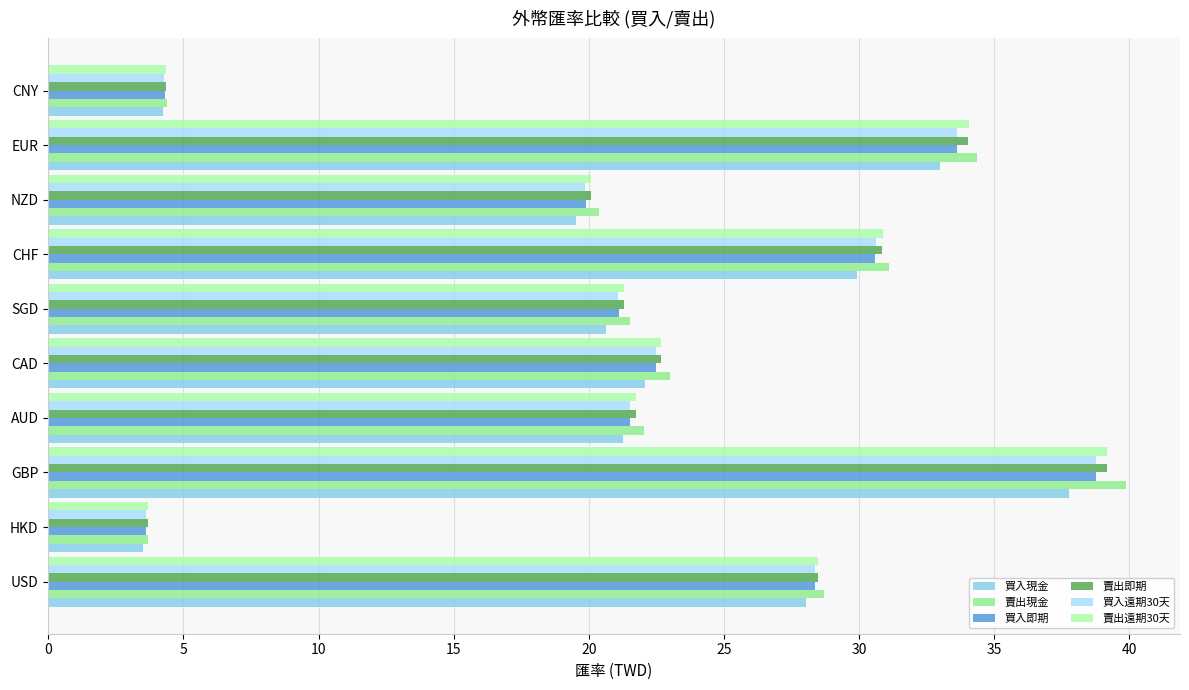

What is the sum of all 買入即期 values?

224.3